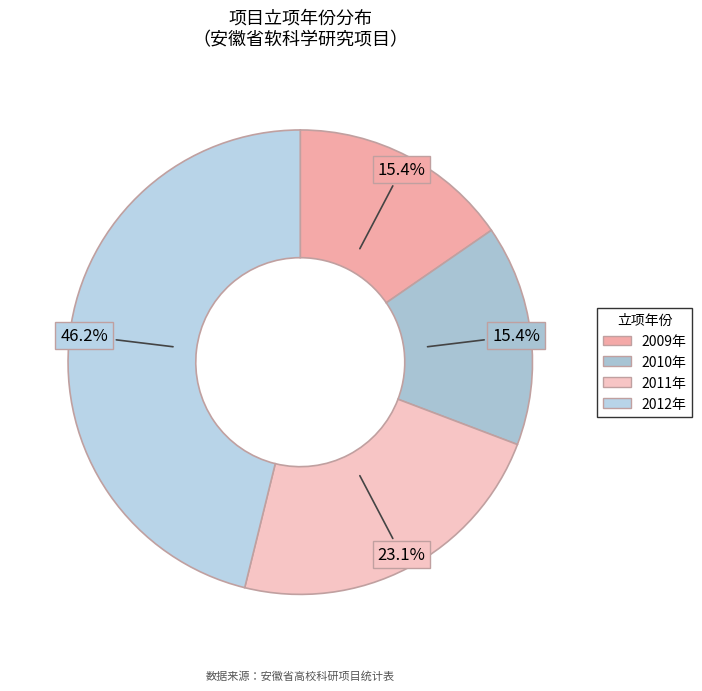

True or false: 2012年 accounts for 46% of the total.

True